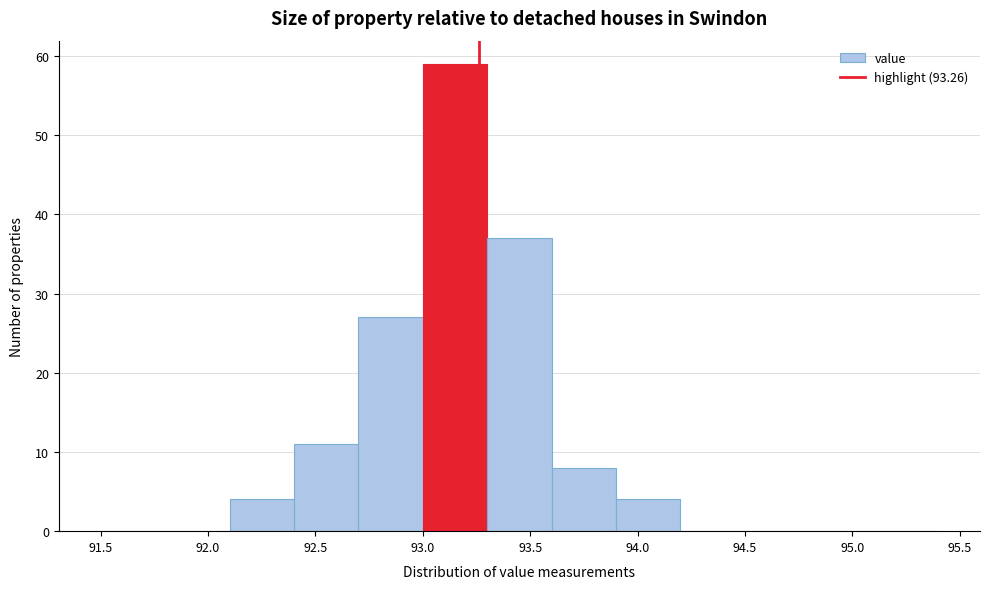

Reading left to right, transcribe this chart: for each bar, give the range it covers on the x-axis and its height. The values are not printed on the chart, so give them approximately, as read against the axis.

91.5 to 91.8: 0
91.8 to 92.1: 0
92.1 to 92.4: 4
92.4 to 92.7: 11
92.7 to 93.0: 27
93.0 to 93.3: 59
93.3 to 93.6: 37
93.6 to 93.9: 8
93.9 to 94.2: 4
94.2 to 94.5: 0
94.5 to 94.8: 0
94.8 to 95.1: 0
95.1 to 95.4: 0